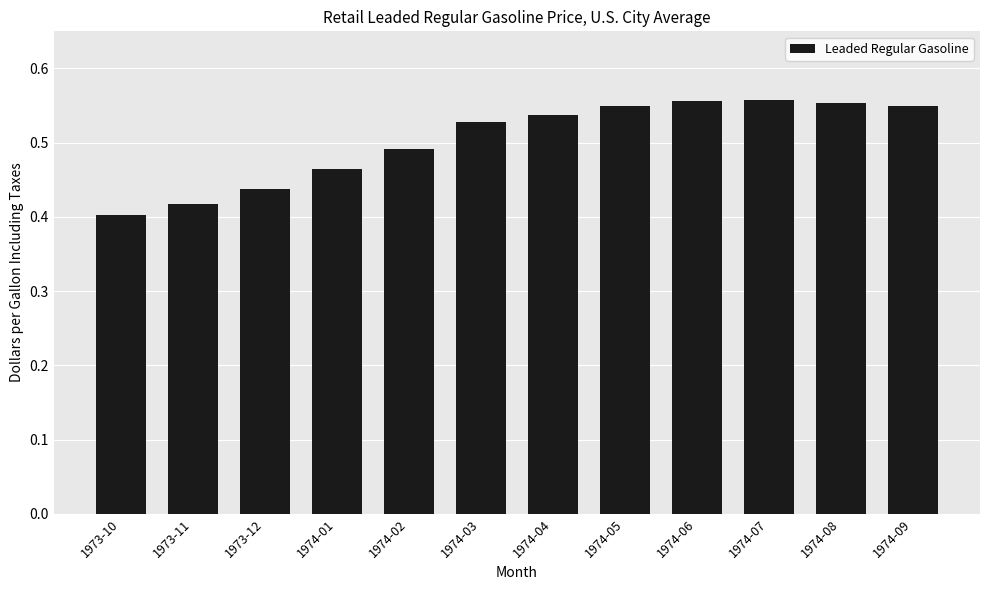

Which category has the lowest value across all series?

1973-10